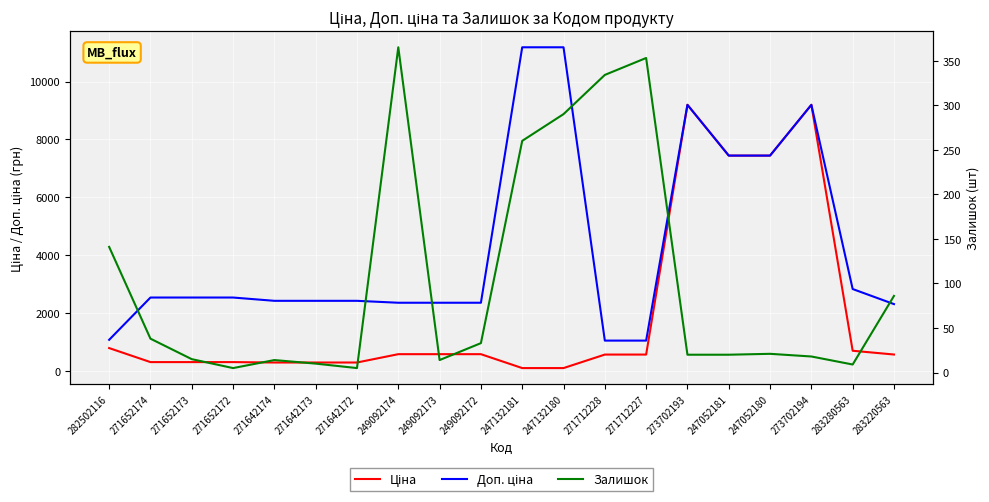

What is the average value of the Доп. ціна series?

4302.4